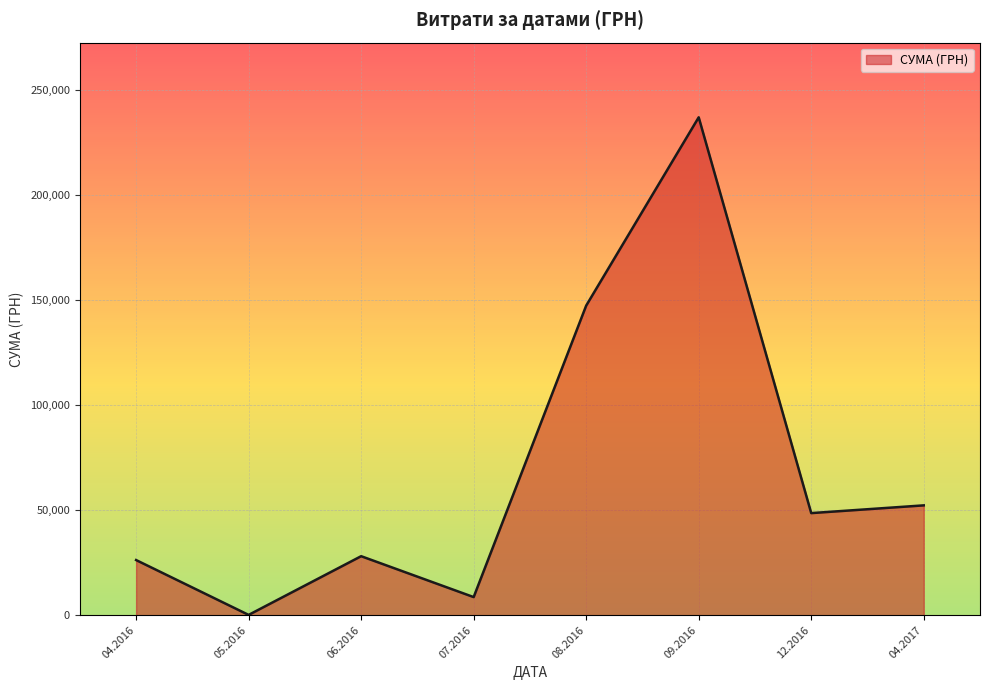

Approximately how many times larger is the value at 12.2016 compared to 07.2016?

5.6